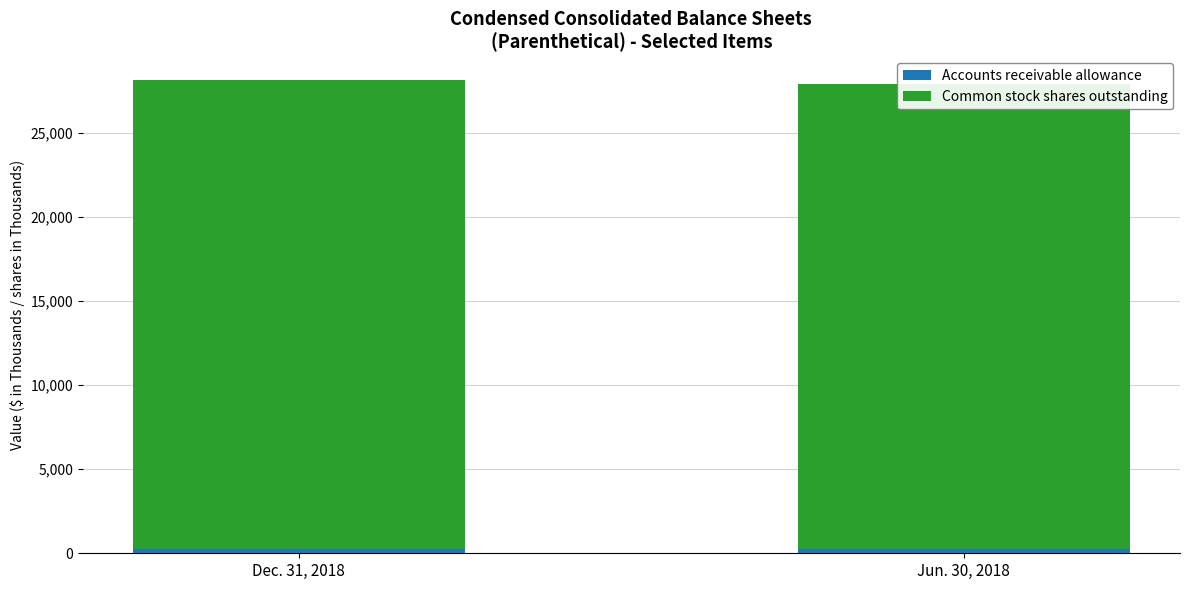

Count the Jun. 30, 2018 values in the range 256 to 27667.

2